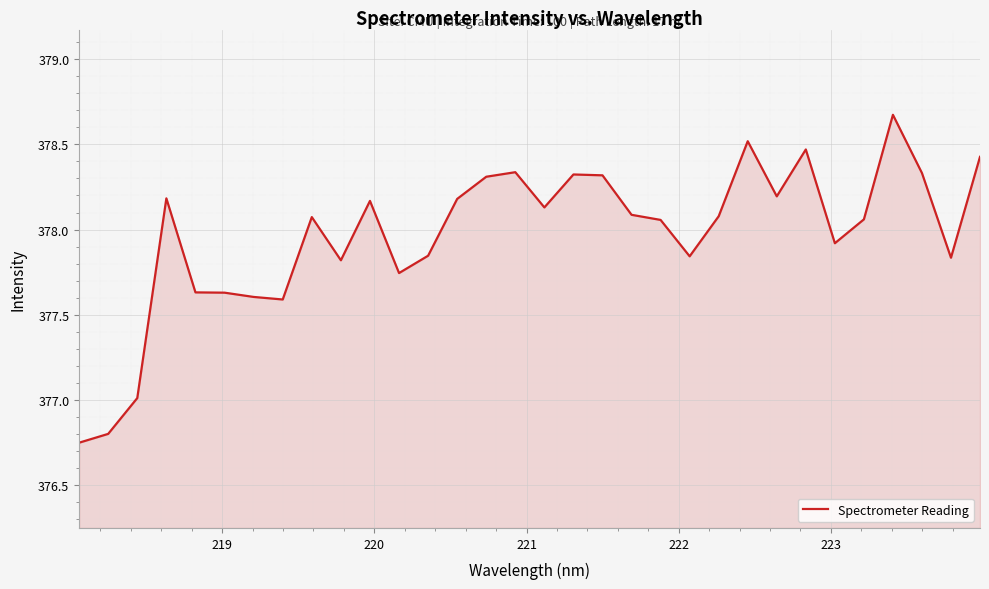

What is the greatest value displayed?

378.7